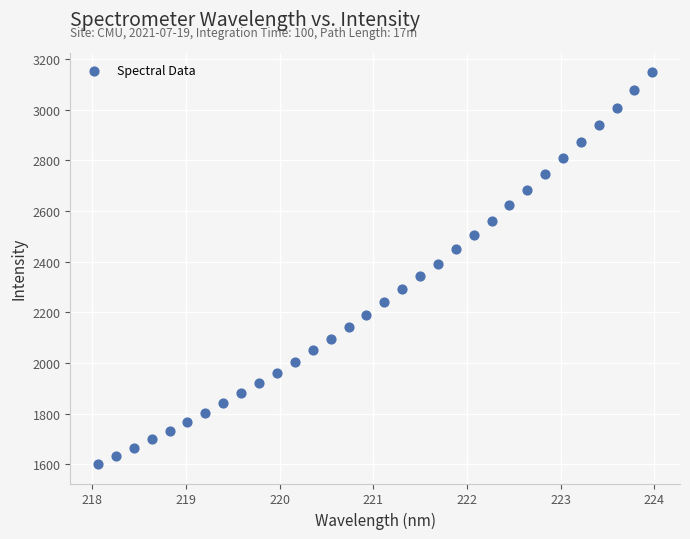

What is the range of X values (max minus min)?

5.9